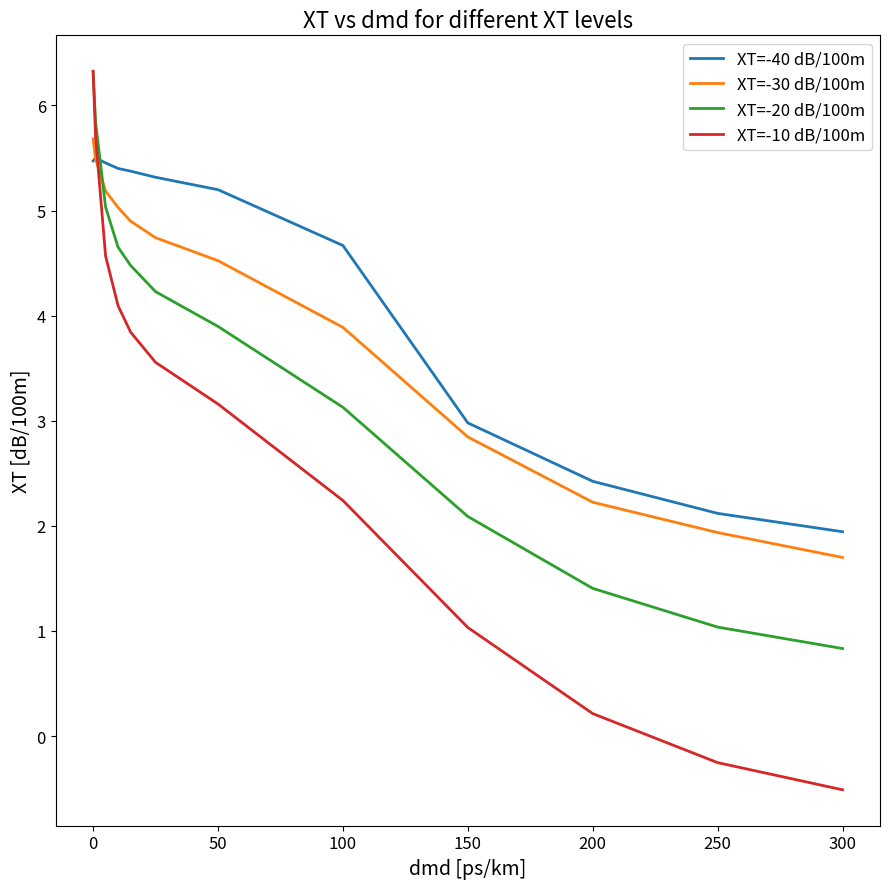

True or false: XT=-20 dB/100m has more than 2 interior local peaks.

False